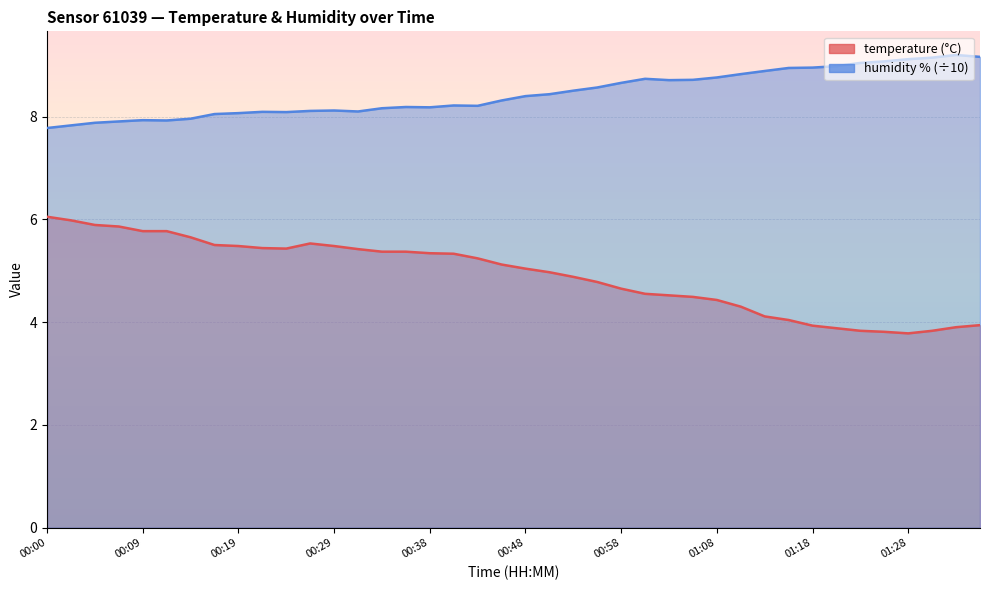

Rank the categories by temperature value from highest to lowest.

00:00, 00:02, 00:04, 00:07, 00:09, 00:12, 00:14, 00:26, 00:17, 00:19, 00:29, 00:21, 00:24, 00:31, 00:34, 00:36, 00:38, 00:41, 00:43, 00:46, 00:48, 00:51, 00:53, 00:56, 00:58, 01:01, 01:03, 01:06, 01:08, 01:11, 01:13, 01:16, 01:35, 01:18, 01:33, 01:21, 01:23, 01:30, 01:26, 01:28